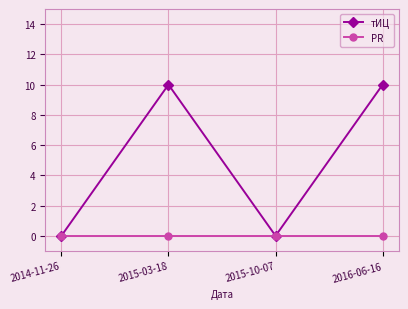

Which series has the widest spread of values?

тИЦ